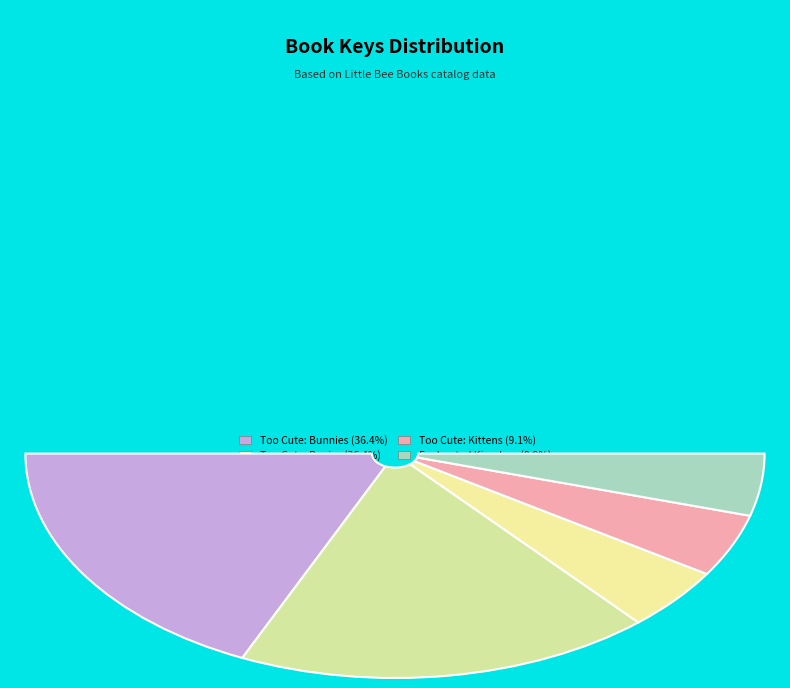

How many slices are in this pie chart?

5